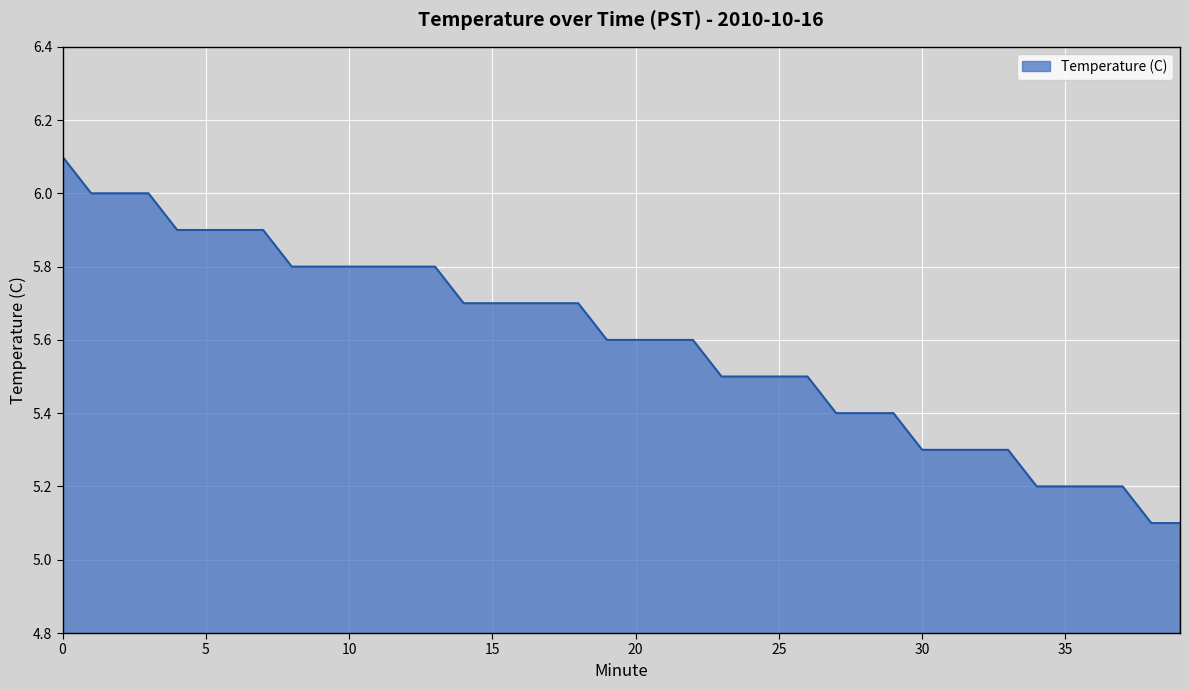

What is the difference between the maximum and minimum values?

1.0